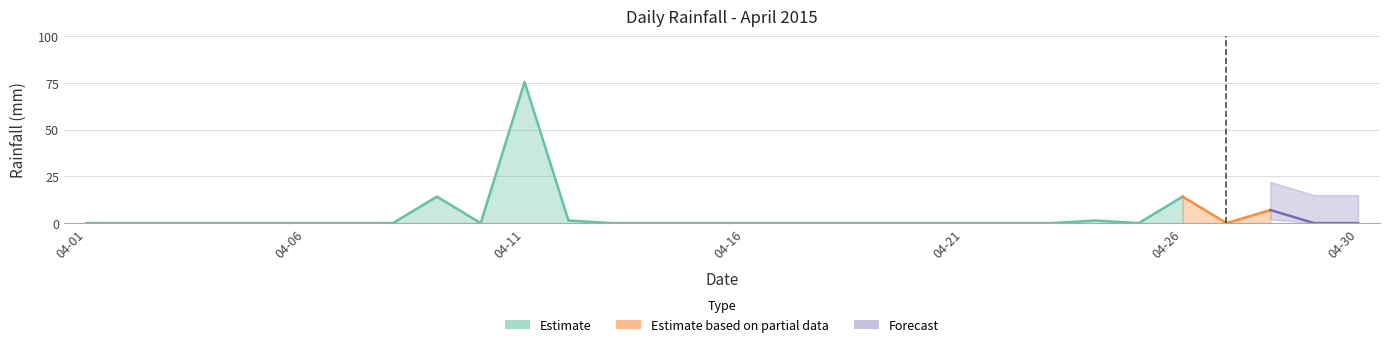

True or false: there are more than 0 points higher than both neighbors.

True